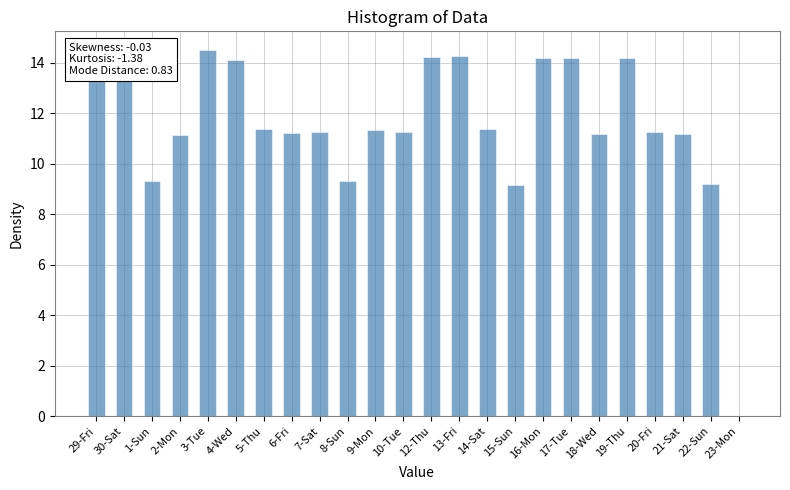

Read the value at 1-Sun.

9.3